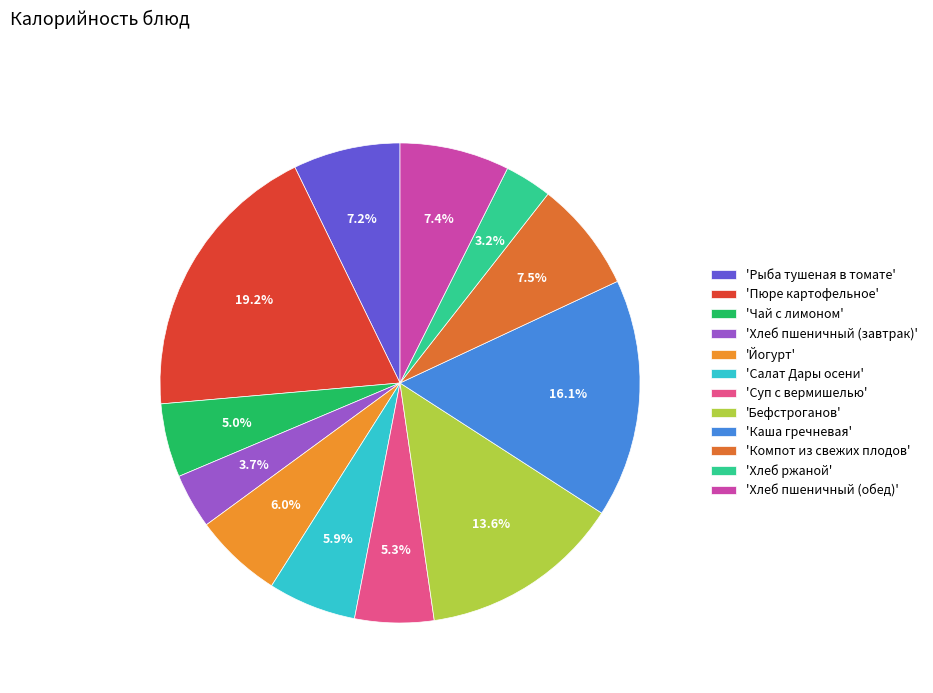

How many slices are in this pie chart?

12